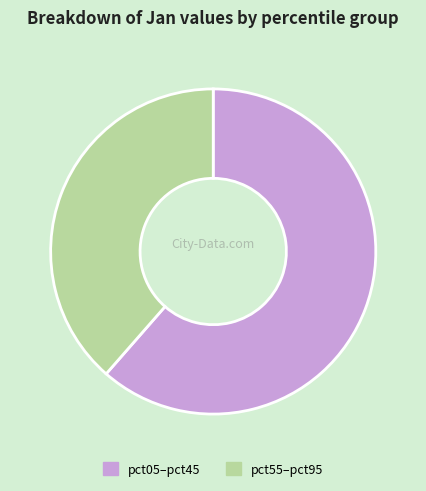

Between pct55–pct95 and pct05–pct45, which is larger?

pct05–pct45